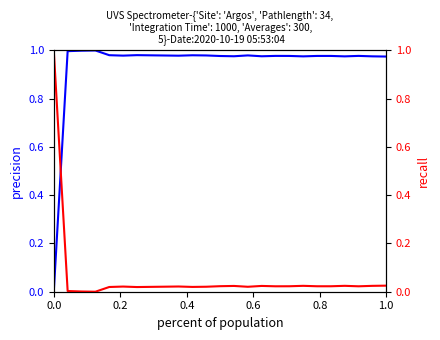

What is the sum of all normalized values?

1.5